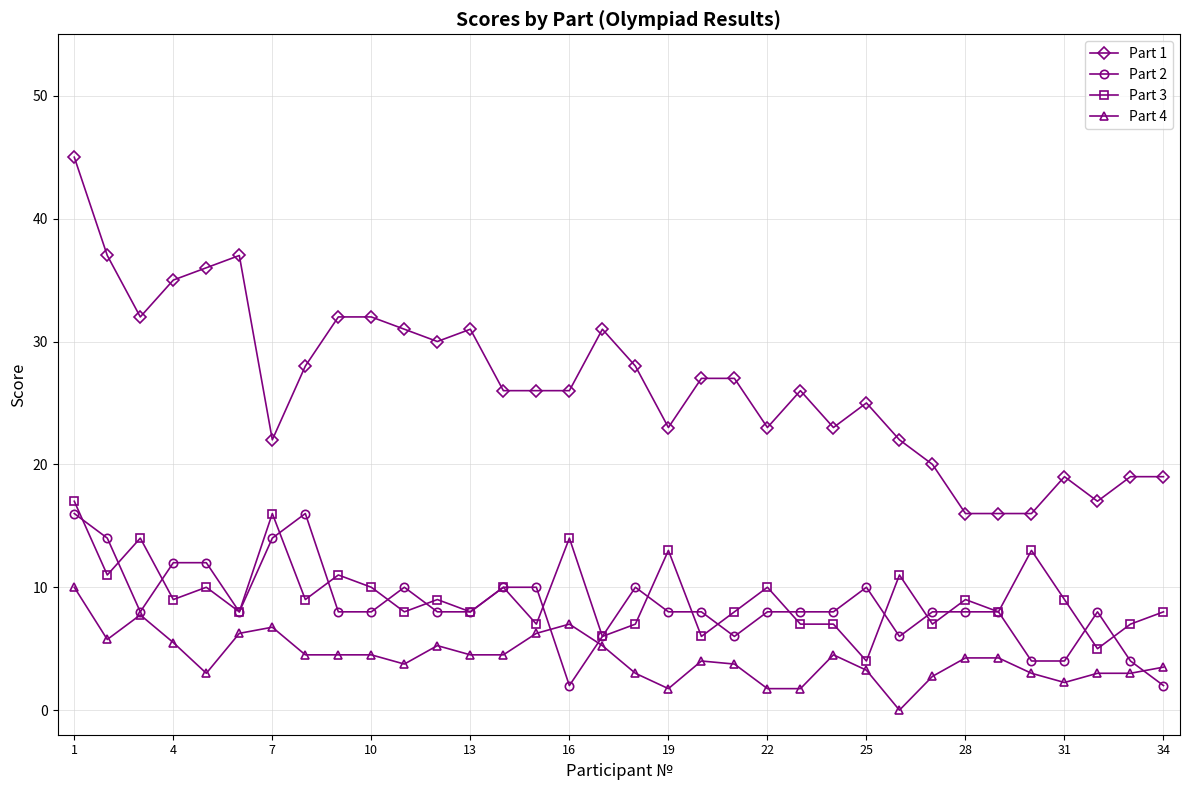

After their last crossing, which series has the higher values: Part 2 or Part 3?

Part 3